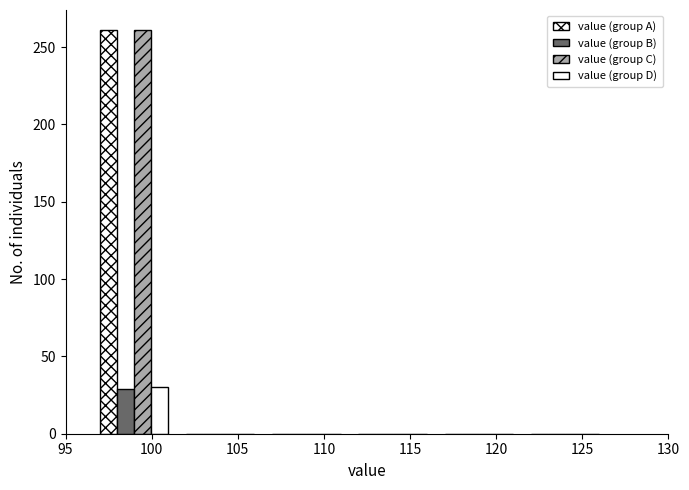

Count the number of data series in this chart.

4